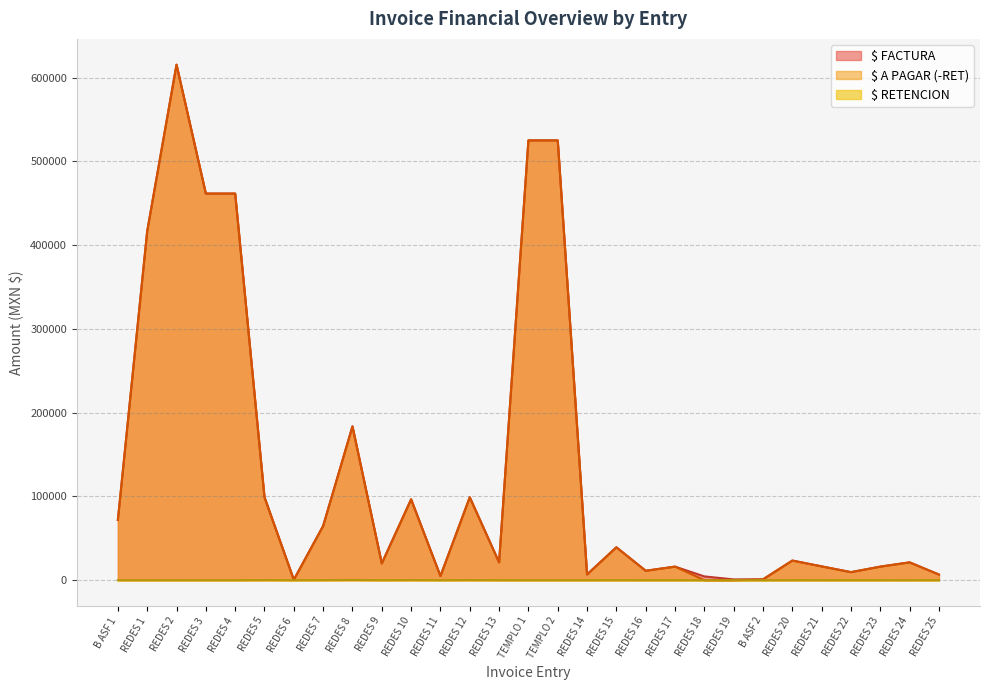

Read the $ A PAGAR (-RET) value at TEMPLO 2.

525000.0